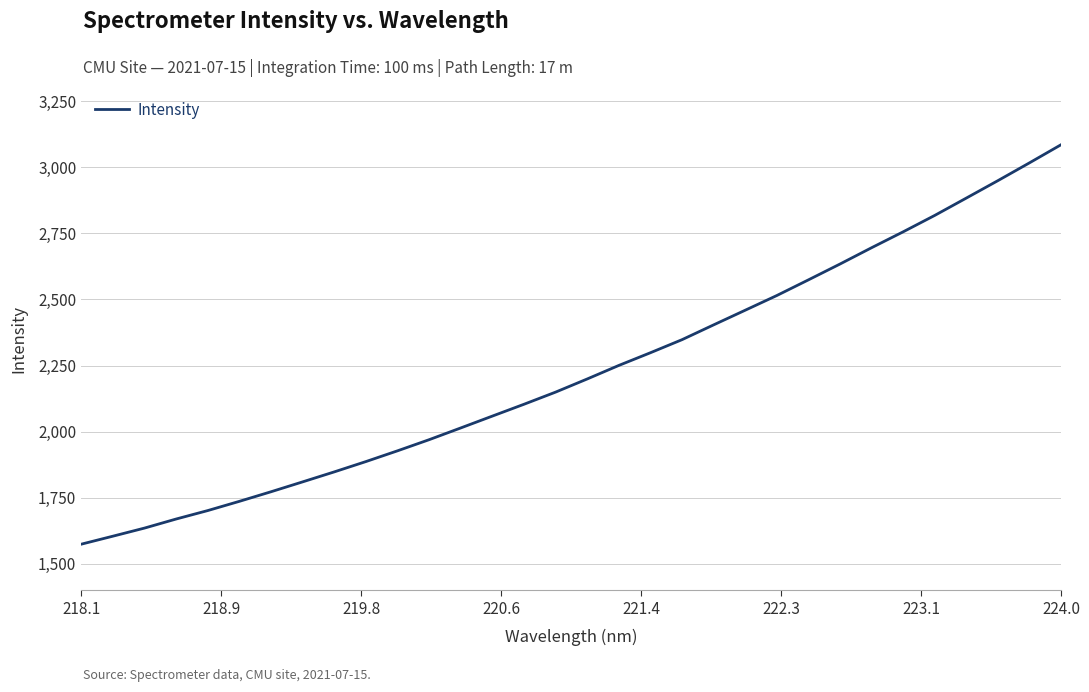

What is the difference between the second highest and second lowest values?

1412.3